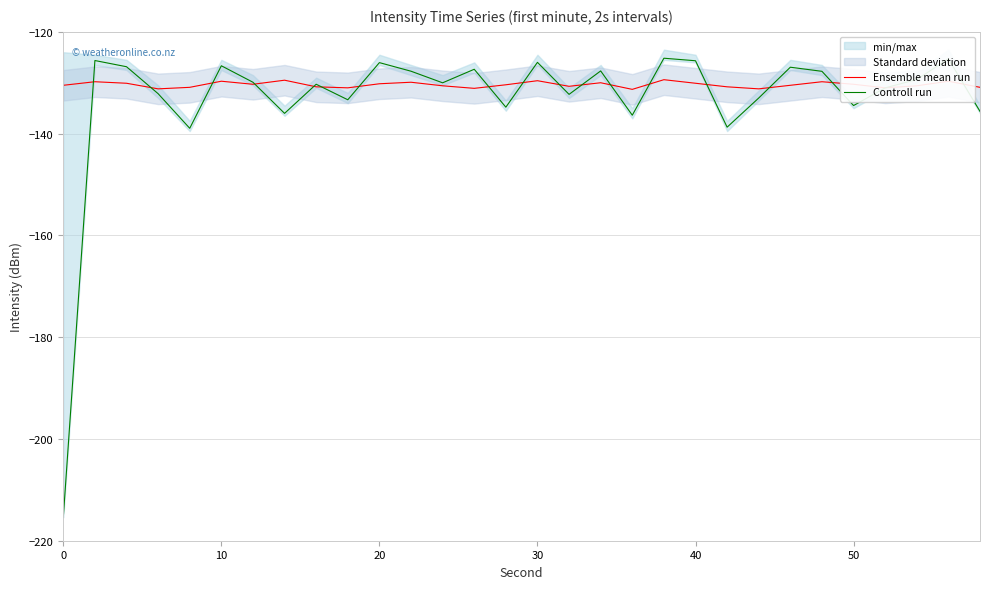

What is the maximum value for Controll run?

-125.2